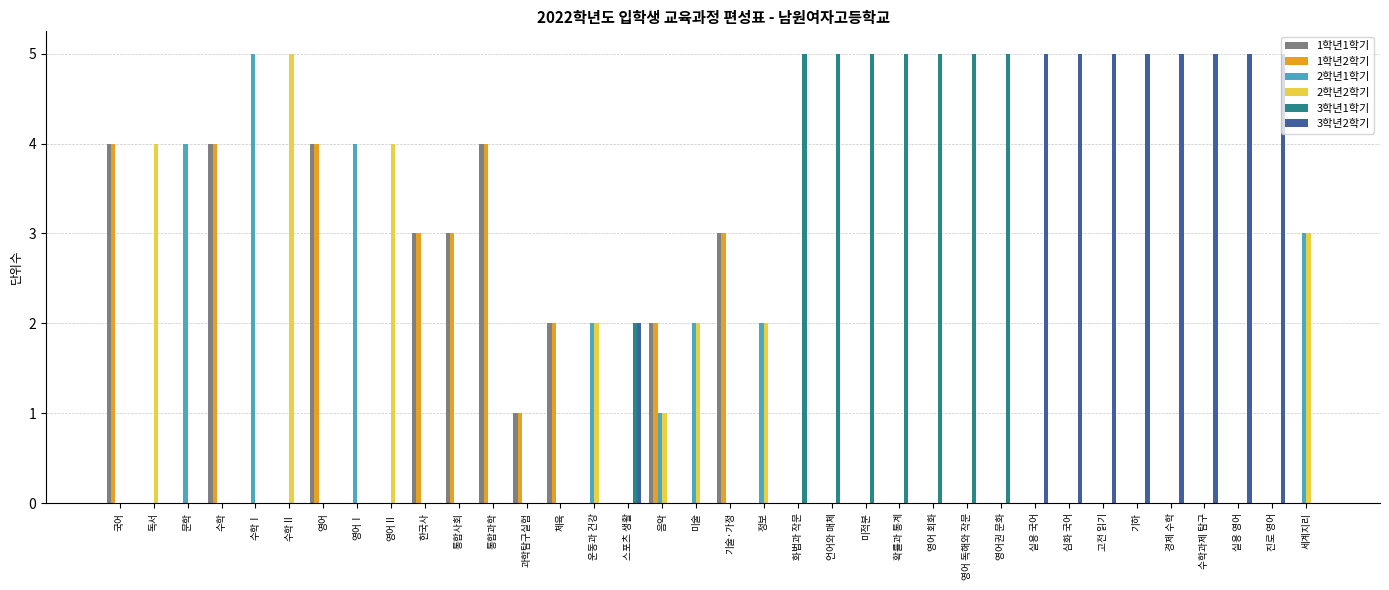

How many groups of bars are there?

36